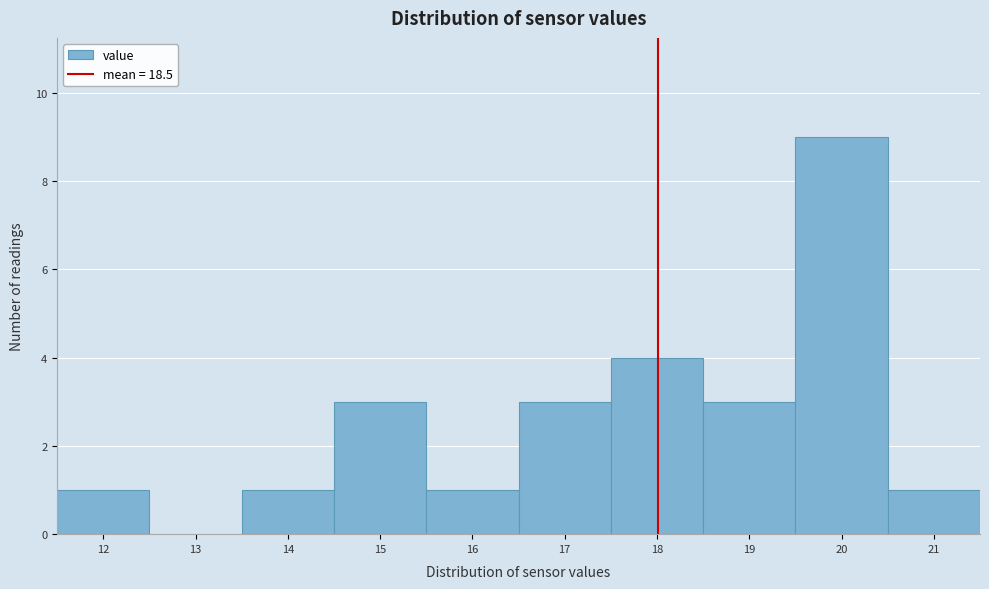

Reading left to right, extract all data points from this chart.

12=1	13=0	14=1	15=3	16=1	17=3	18=4	19=3	20=9	21=1